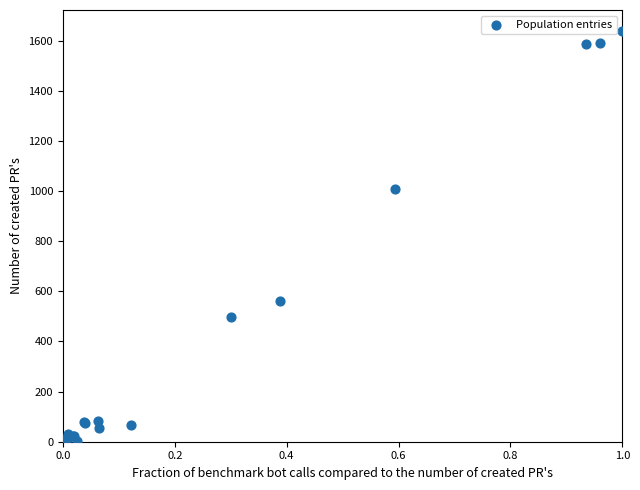

What Y value in the scatter plot is closest to 820?

1010